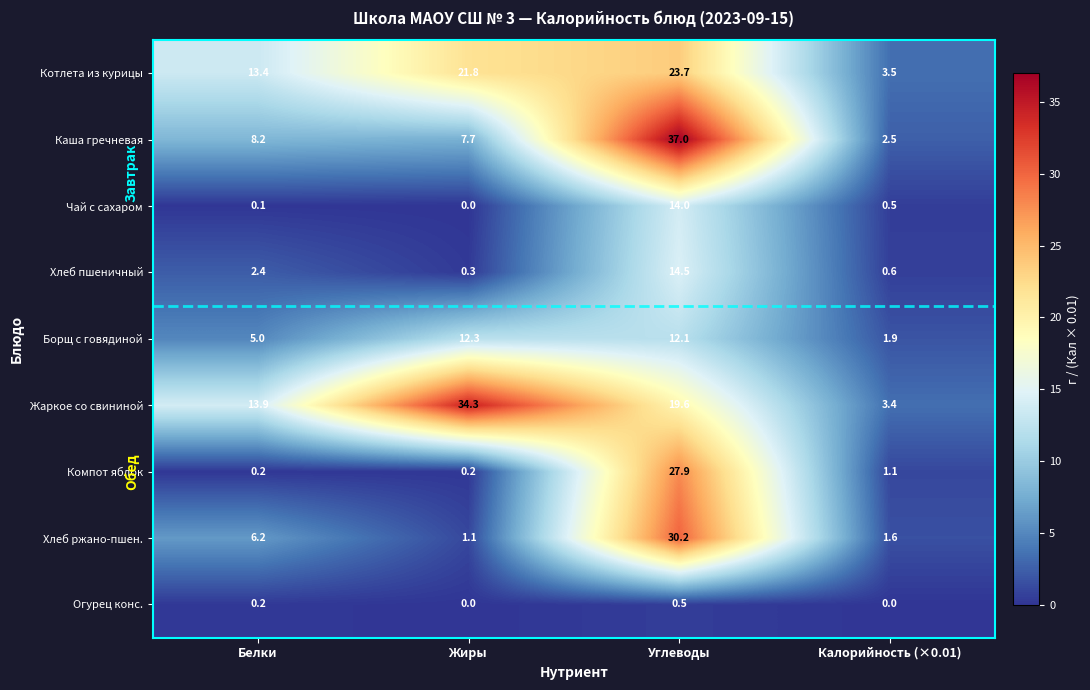

Rank the series at Калорийность (×0.01) from highest to lowest value.

Котлета из курицы, Жаркое со свининой, Каша гречневая, Борщ с говядиной, Хлеб ржано-пшен., Компот яблок, Хлеб пшеничный, Чай с сахаром, Огурец конс.